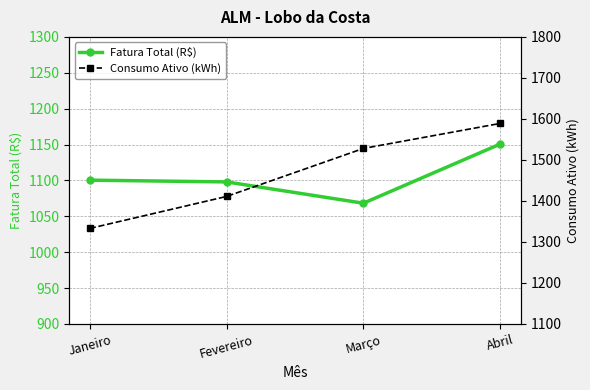

Reading left to right, extract all data points from this chart.

Fatura Total (R$): Janeiro=1100.4	Fevereiro=1098.0	Março=1068.3	Abril=1150.7
Consumo Ativo (kWh): Janeiro=1333.0	Fevereiro=1411.0	Março=1528.0	Abril=1589.0